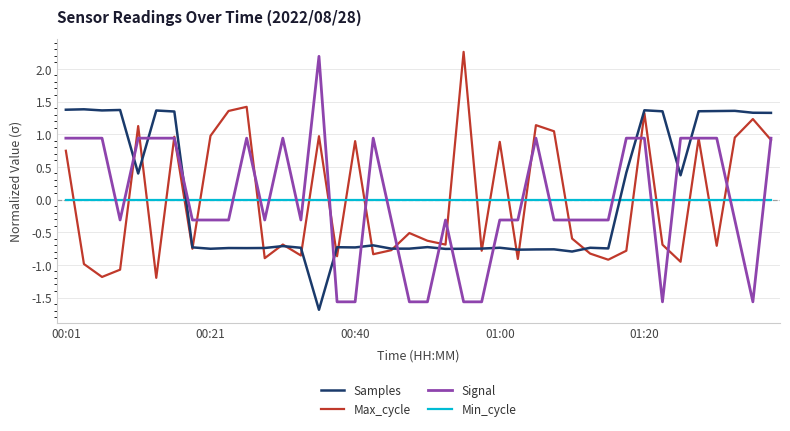

True or false: Min_cycle and Max_cycle cross at least once.

True